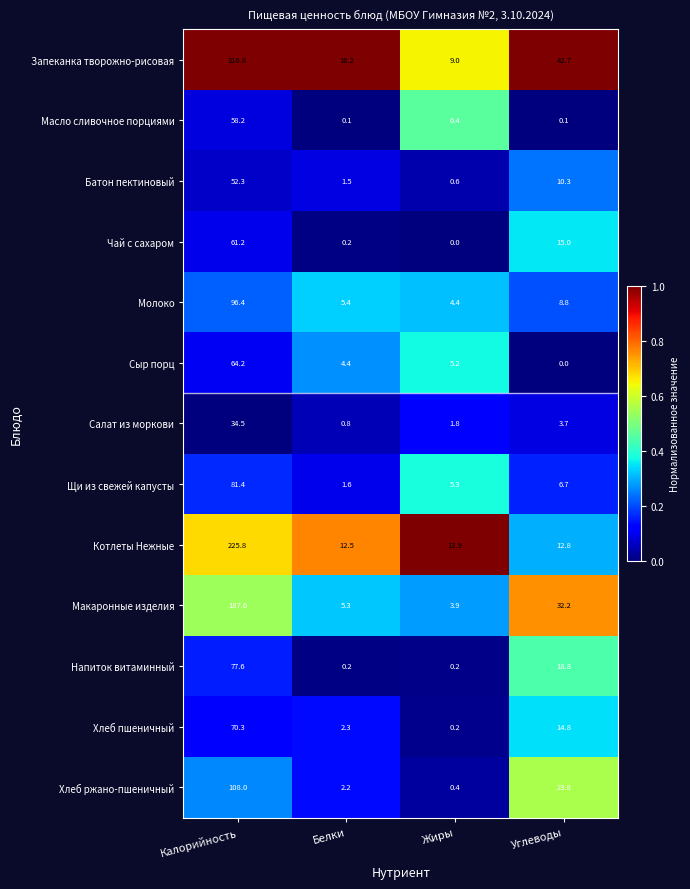

What is the sum of the Масло сливочное порциями values at Углеводы and Калорийность?

58.3